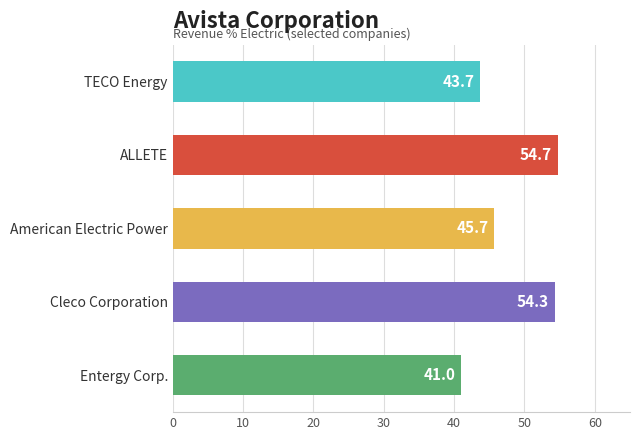

Rank the categories by value from highest to lowest.

ALLETE, Cleco Corporation, American Electric Power, TECO Energy, Entergy Corp.